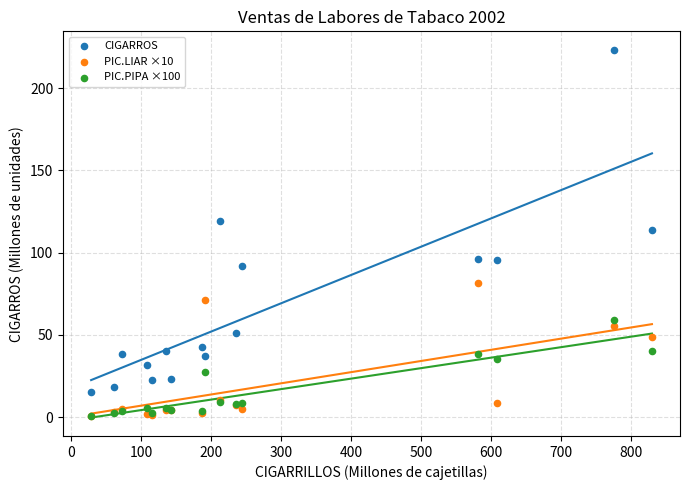

Across all series, what Y value is closest to 111?

113.9